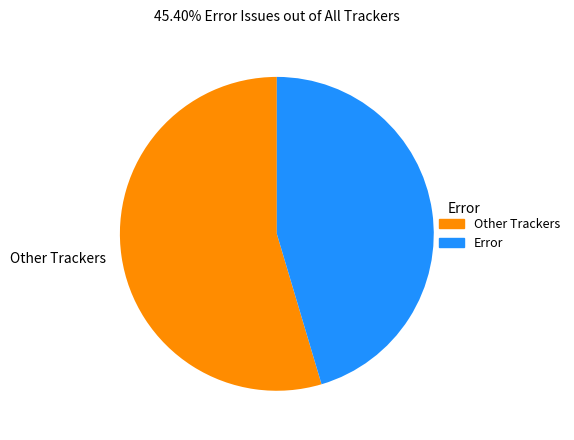

How many slices are in this pie chart?

2